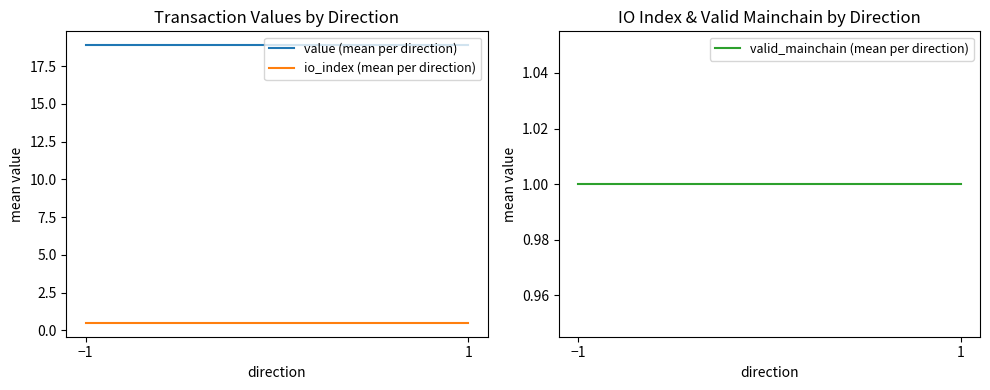

Rank the series by their maximum value, from highest to lowest.

value (mean per direction), valid_mainchain (mean per direction), io_index (mean per direction)